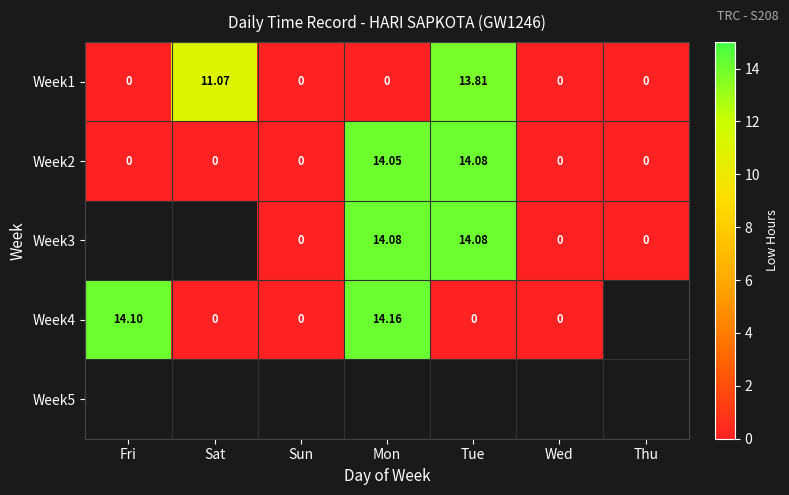

The Week1 series shows -9.4 at Mon. True or false?

False